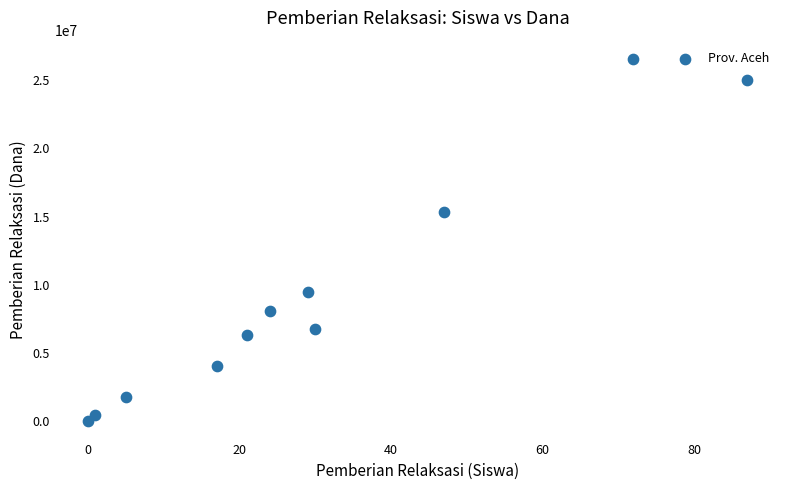

What Y value in the scatter plot is closest to 13275000?

15300000